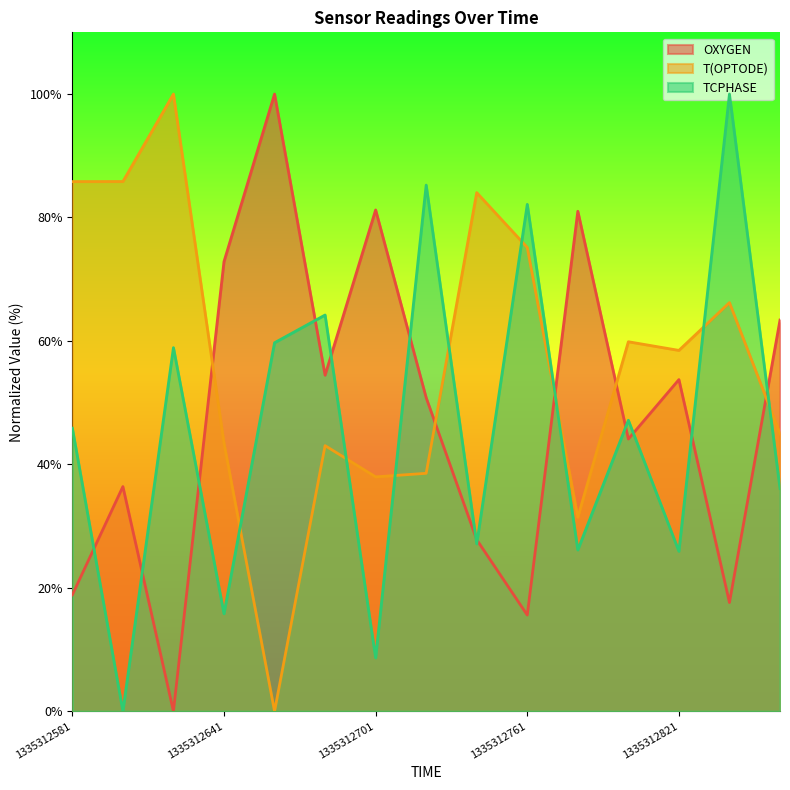

At which label is T(OPTODE) closest to 50?

1335312861